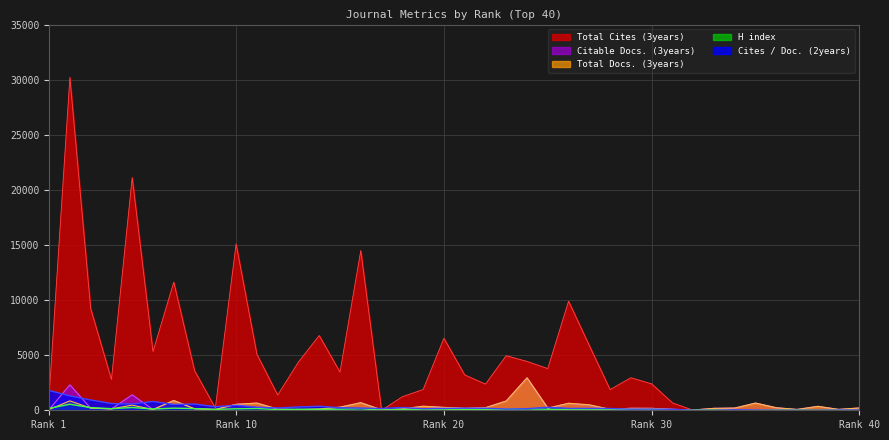

What is the greatest value displayed?

30233